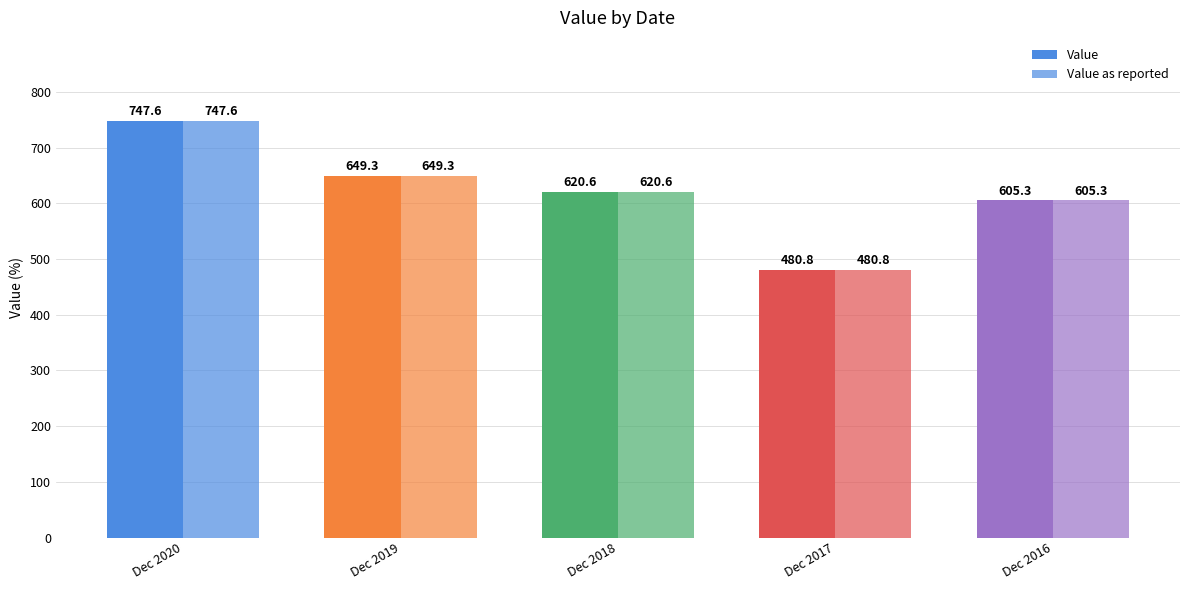

How many data points does each series have?

5